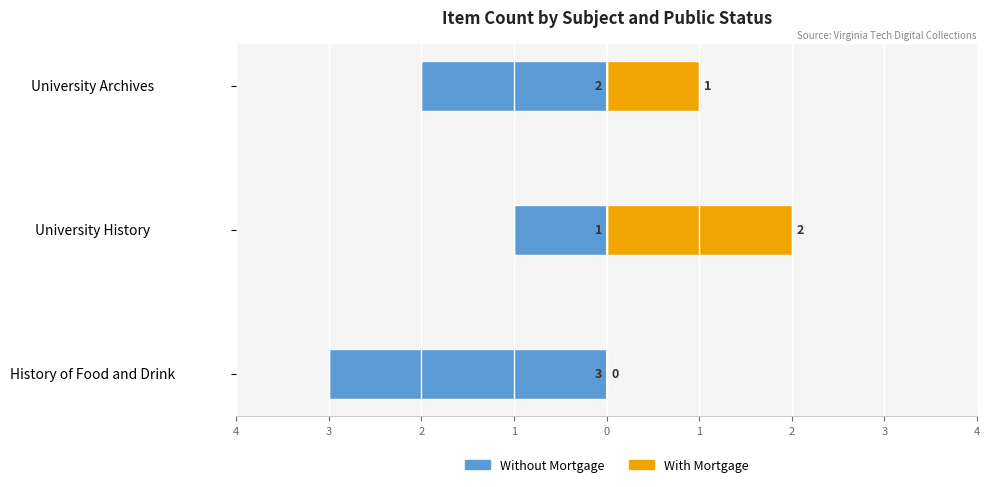

Is it true that With Mortgage equals 2 at University Archives?

False